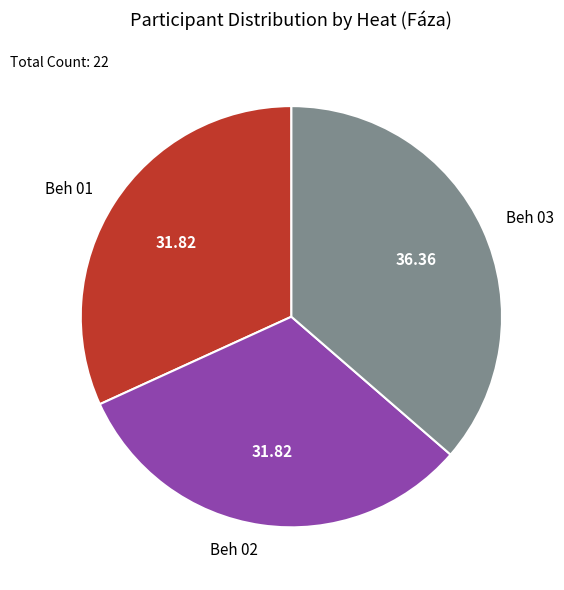

Approximately how many times larger is the value at Beh 01 compared to Beh 03?

0.9